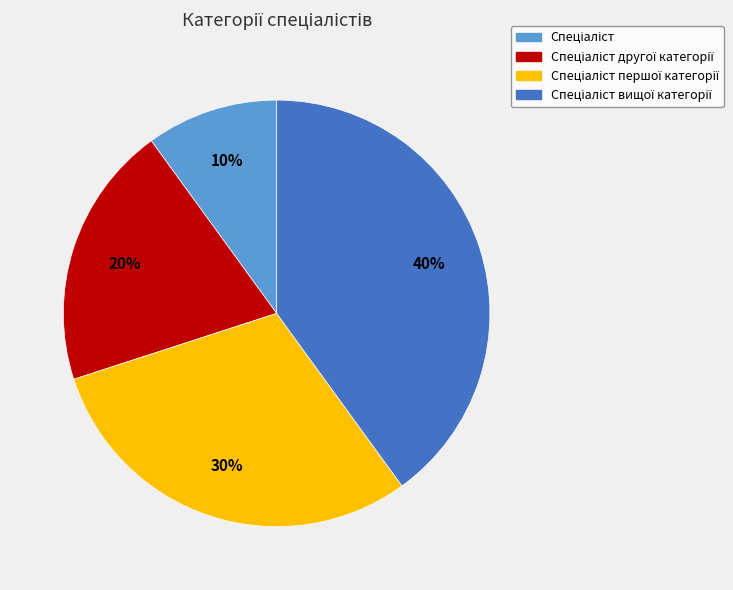

Is there a majority slice in this chart?

No